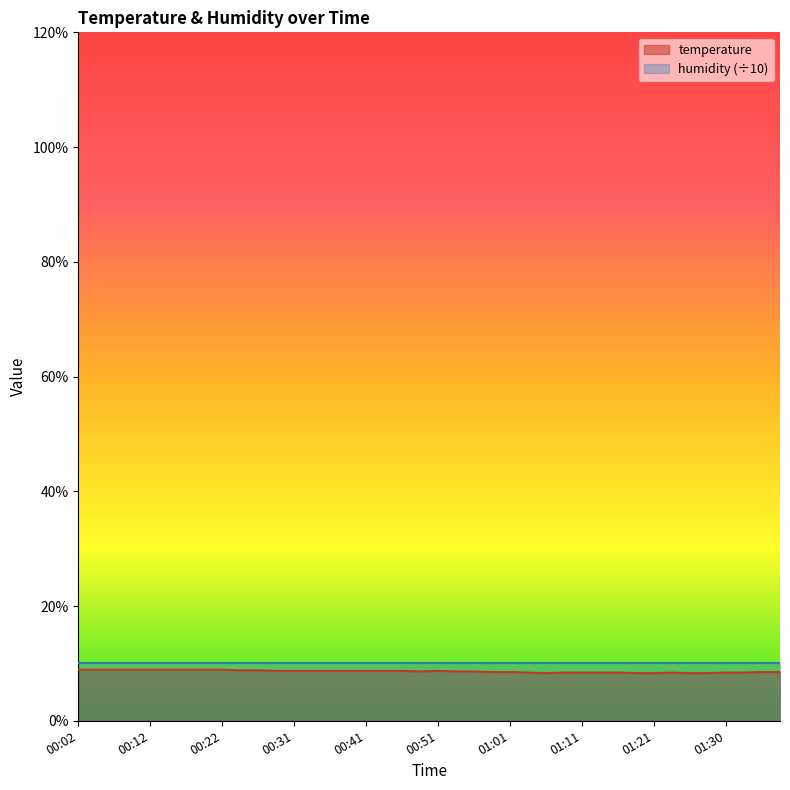

Reading left to right, transcribe all the data shown in this chart.

00:02=8.9	00:04=8.9	00:07=8.9	00:09=8.9	00:12=8.9	00:14=8.9	00:17=8.9	00:19=8.9	00:22=8.9	00:24=8.8	00:26=8.8	00:29=8.7	00:31=8.7	00:34=8.7	00:36=8.7	00:39=8.7	00:41=8.7	00:44=8.7	00:46=8.7	00:49=8.6	00:51=8.7	00:54=8.6	00:56=8.6	00:58=8.5	01:01=8.5	01:03=8.4	01:06=8.3	01:08=8.4	01:11=8.4	01:13=8.4	01:16=8.4	01:18=8.3	01:21=8.3	01:23=8.4	01:26=8.3	01:28=8.3	01:30=8.4	01:33=8.4	01:35=8.5	01:38=8.5